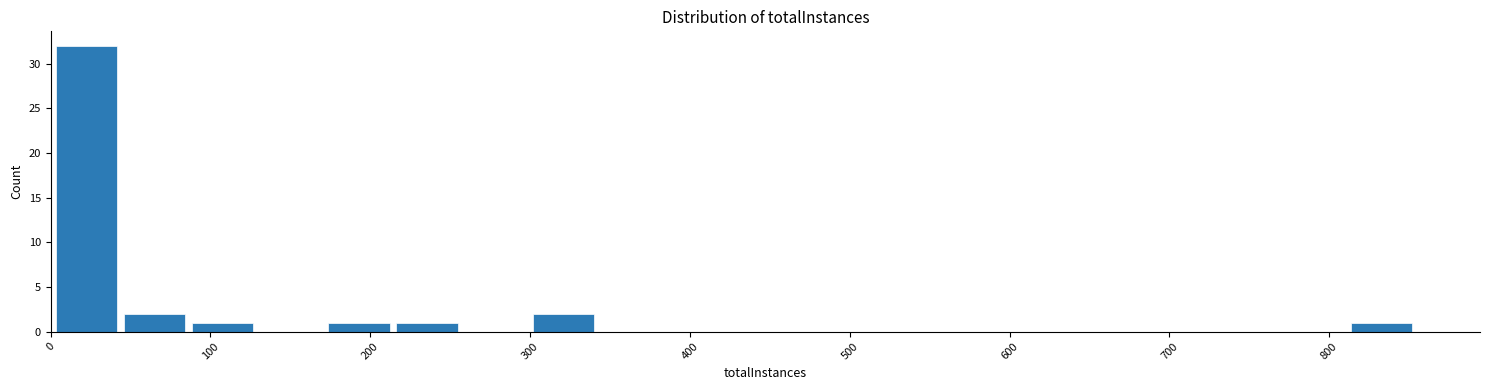

Reading left to right, list every bar in this chart as the range it spans on the x-axis followed by its height. Neither the bar edges nor the heights are printed on the chart, so give them approximately, as read against the axes.

0 to 40: 32
40 to 90: 2
90 to 130: 1
130 to 170: 0
170 to 210: 1
210 to 260: 1
260 to 300: 0
300 to 340: 2
340 to 380: 0
380 to 430: 0
430 to 470: 0
470 to 510: 0
510 to 560: 0
560 to 600: 0
600 to 640: 0
640 to 680: 0
680 to 730: 0
730 to 770: 0
770 to 810: 0
810 to 850: 1